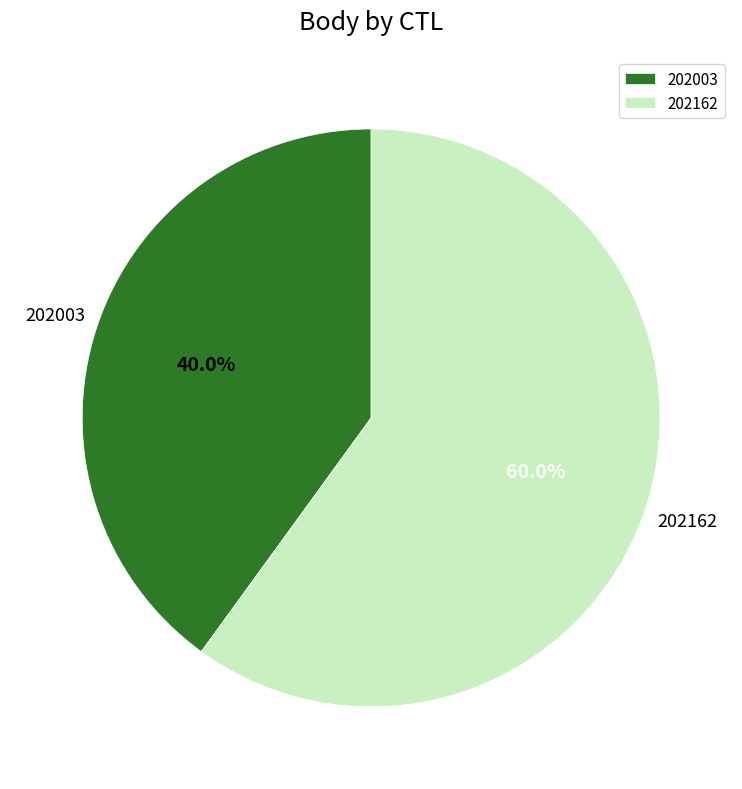

To the nearest percent, what is the combined percentage of 202162 and 202003?

100%